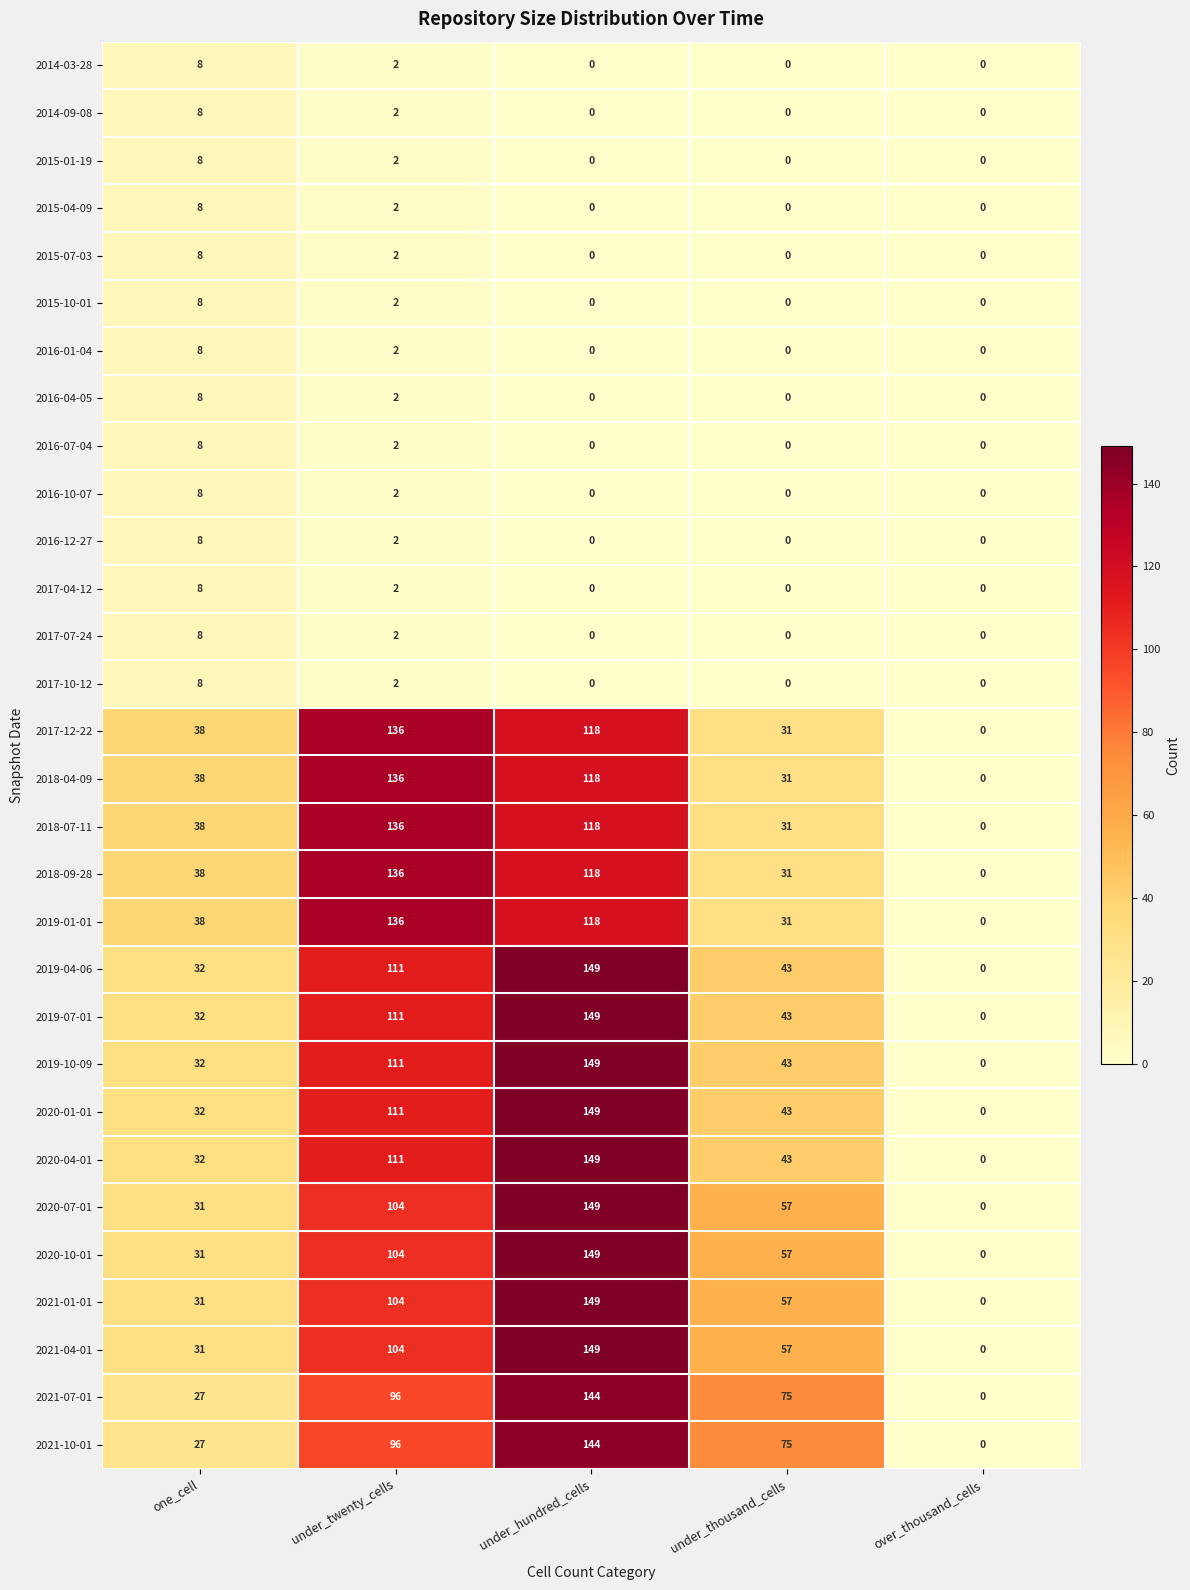

Which label corresponds to the largest value in the chart?

under_hundred_cells